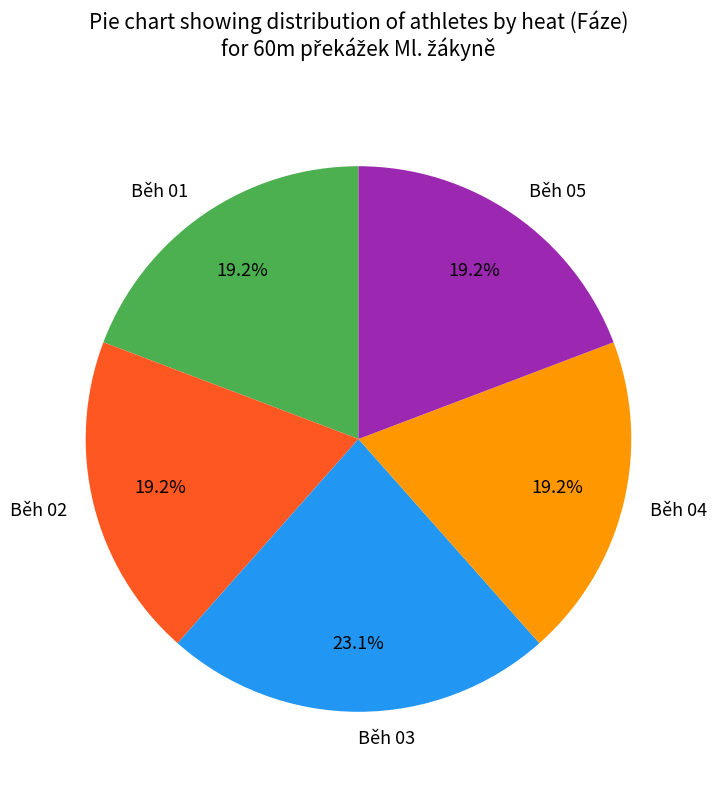

Which slice is the largest?

Běh 03